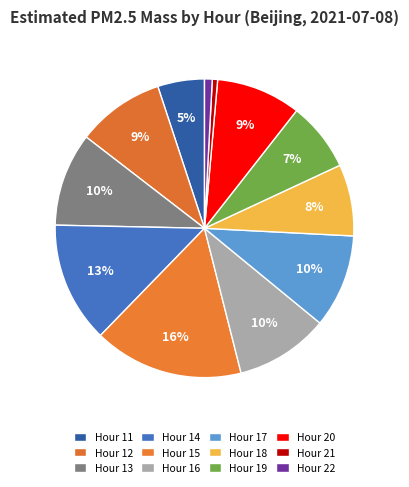

How many segments does this pie chart have?

12